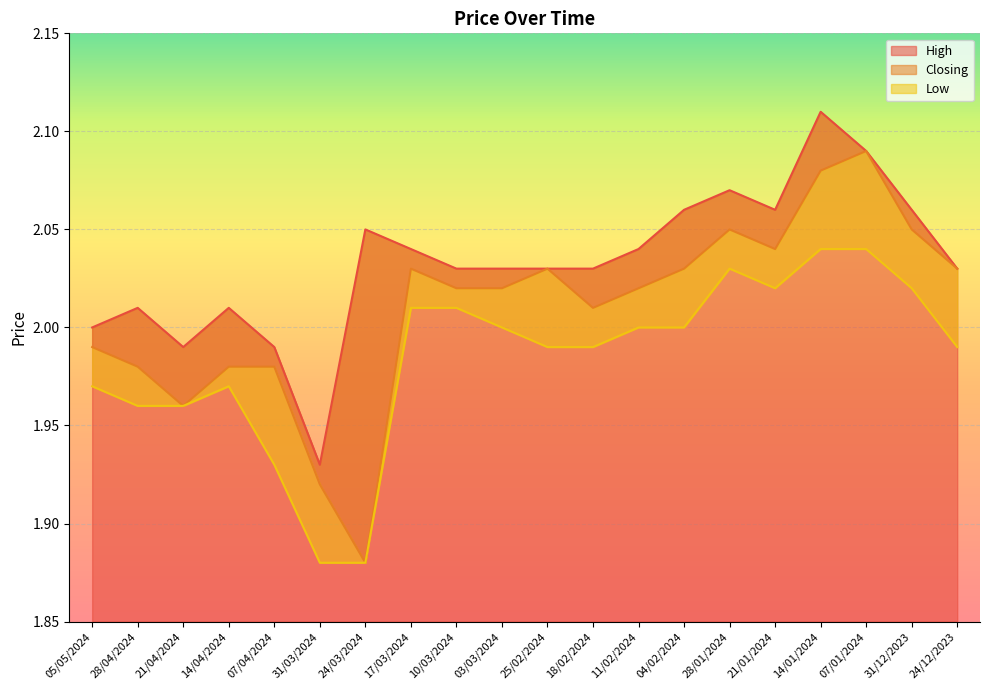

What is the label of the 8th point from the left?

17/03/2024